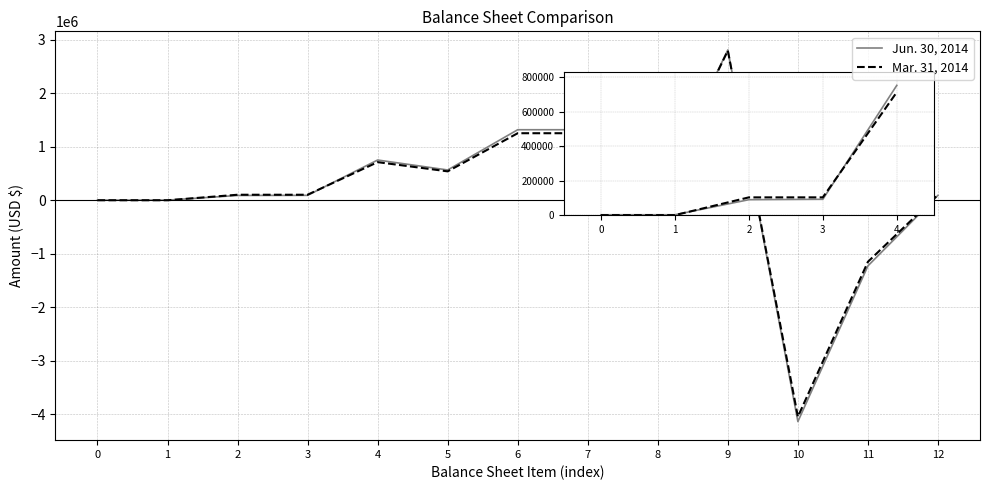

Which series has the largest range (max minus min)?

Jun. 30, 2014